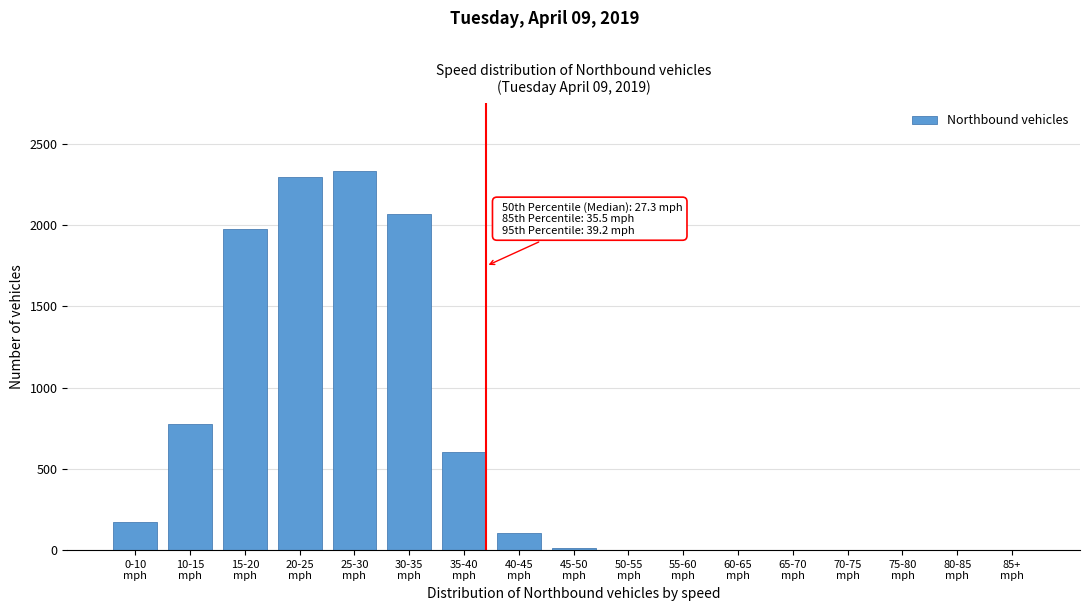

What is the sum of all values?

10342